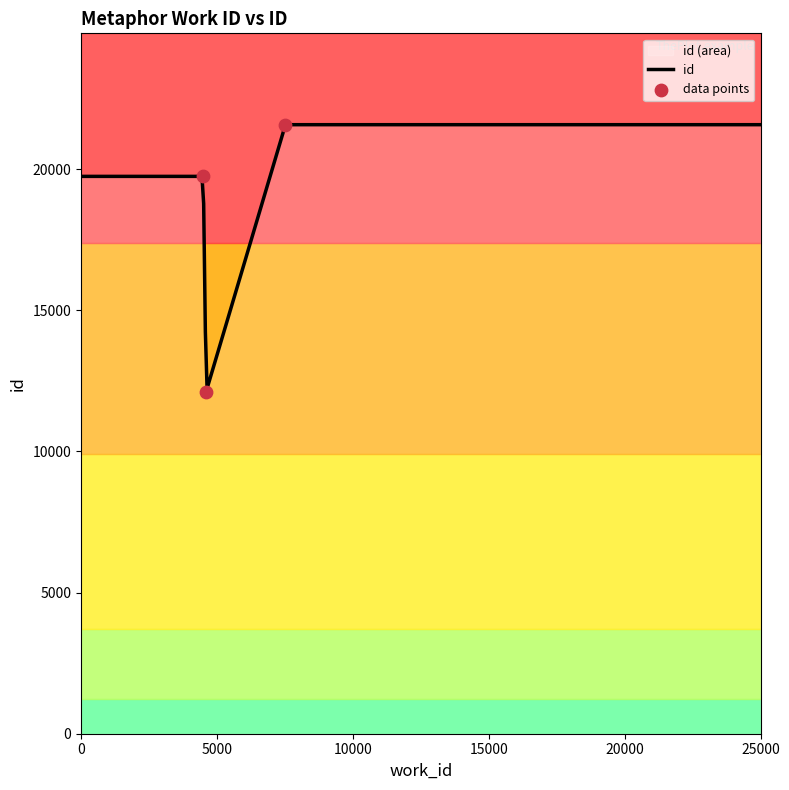

Between 7520 and 4498, which is larger?

7520